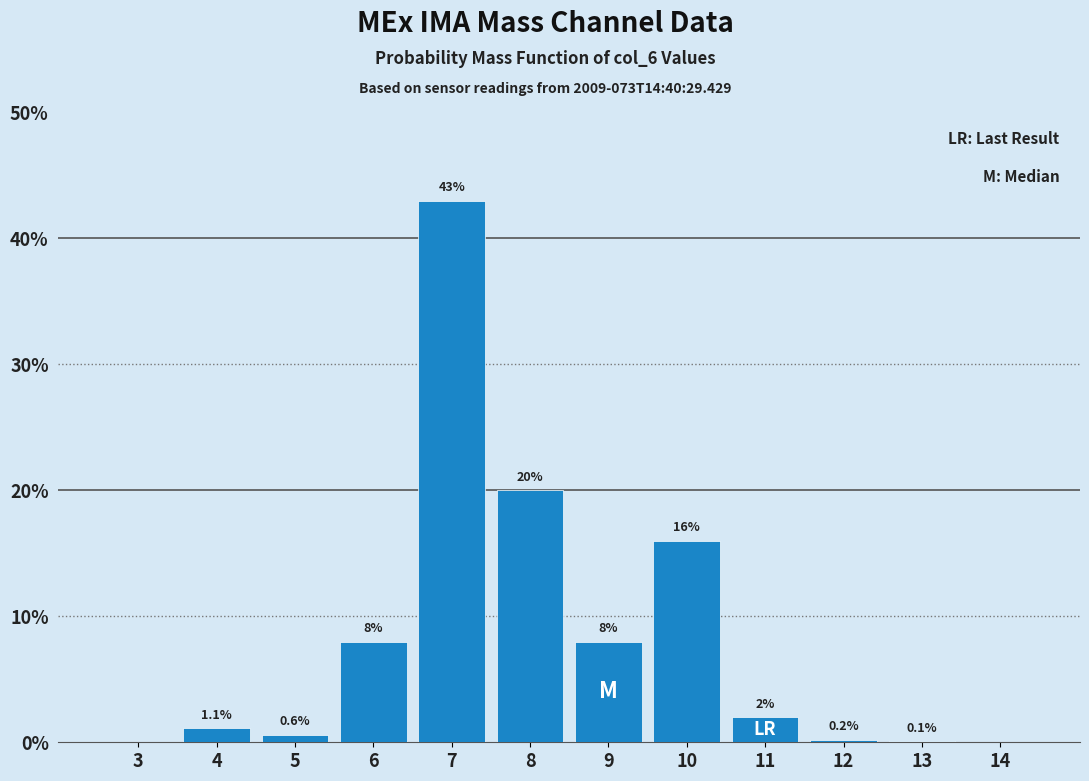

Reading left to right, extract all data points from this chart.

3=0.0	4=1.1	5=0.6	6=8.0	7=43.0	8=20.0	9=8.0	10=16.0	11=2.0	12=0.2	13=0.1	14=0.0